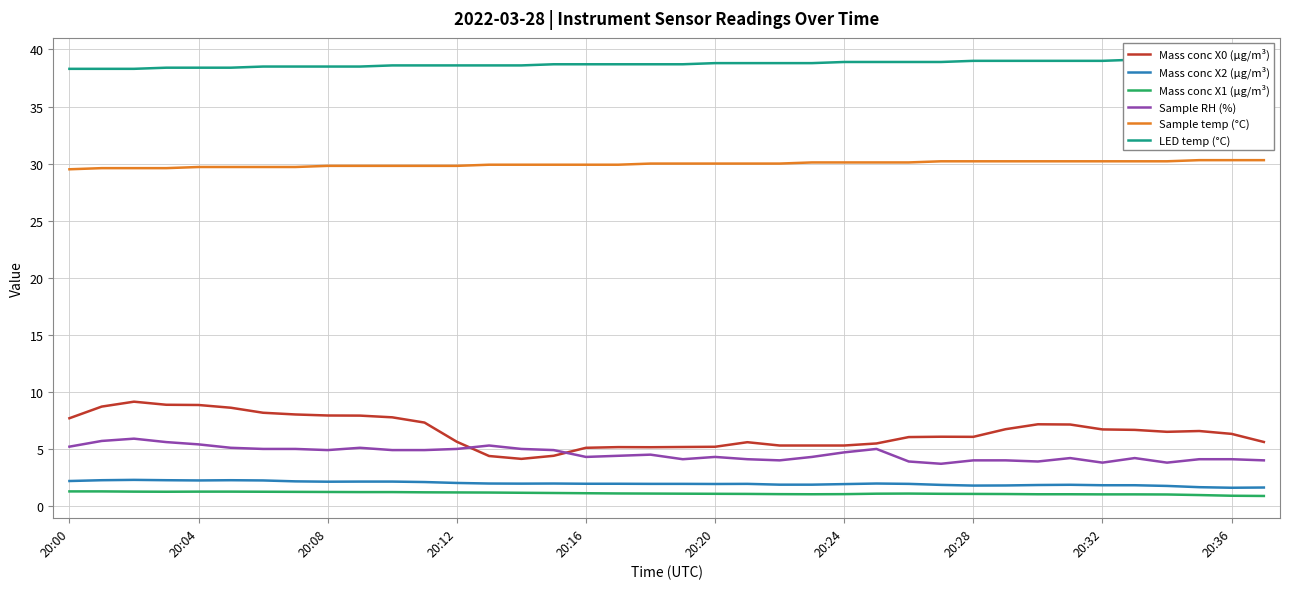

What is the sum of the Mass conc X2 (μg/m³) values at 20:36 and 20:24?

3.5